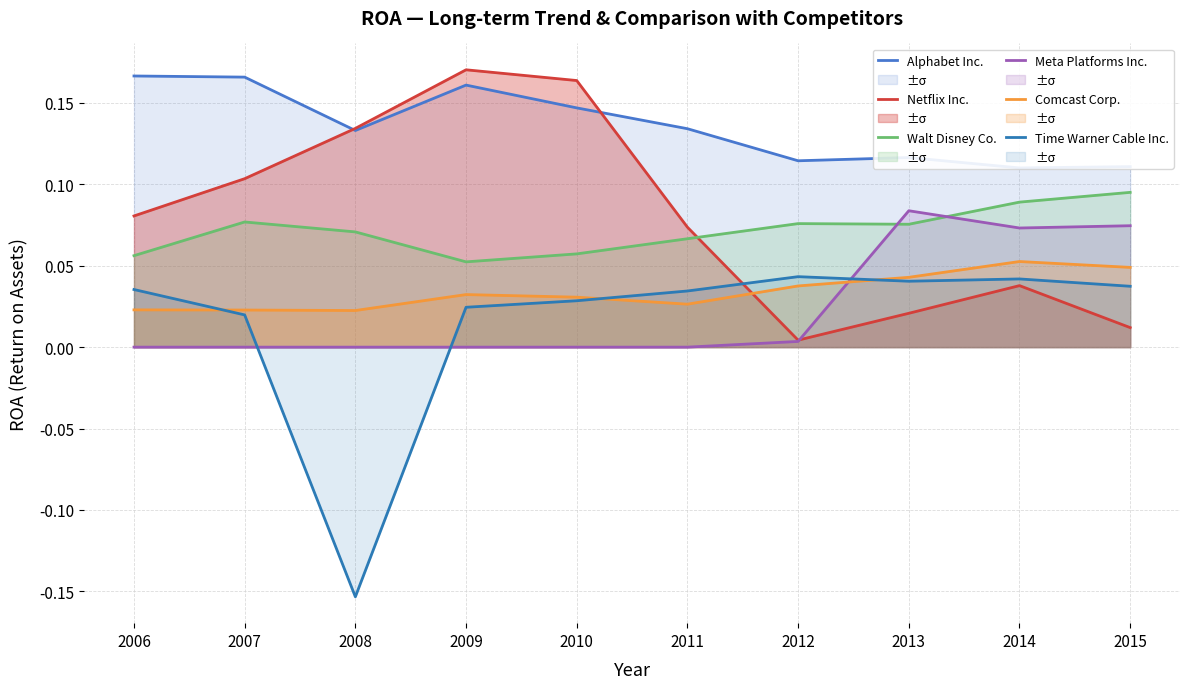

Reading right to left, transcribe all the data shown in this chart.

Alphabet Inc.: 2015=0.1	2014=0.1	2013=0.1	2012=0.1	2011=0.1	2010=0.1	2009=0.2	2008=0.1	2007=0.2	2006=0.2
Netflix Inc.: 2015=0.0	2014=0.0	2013=0.0	2012=0.0	2011=0.1	2010=0.2	2009=0.2	2008=0.1	2007=0.1	2006=0.1
Walt Disney Co.: 2015=0.1	2014=0.1	2013=0.1	2012=0.1	2011=0.1	2010=0.1	2009=0.1	2008=0.1	2007=0.1	2006=0.1
Meta Platforms Inc.: 2015=0.1	2014=0.1	2013=0.1	2012=0.0	2011=0.0	2010=0.0	2009=0.0	2008=0.0	2007=0.0	2006=0.0
Comcast Corp.: 2015=0.0	2014=0.1	2013=0.0	2012=0.0	2011=0.0	2010=0.0	2009=0.0	2008=0.0	2007=0.0	2006=0.0
Time Warner Cable Inc.: 2015=0.0	2014=0.0	2013=0.0	2012=0.0	2011=0.0	2010=0.0	2009=0.0	2008=-0.2	2007=0.0	2006=0.0